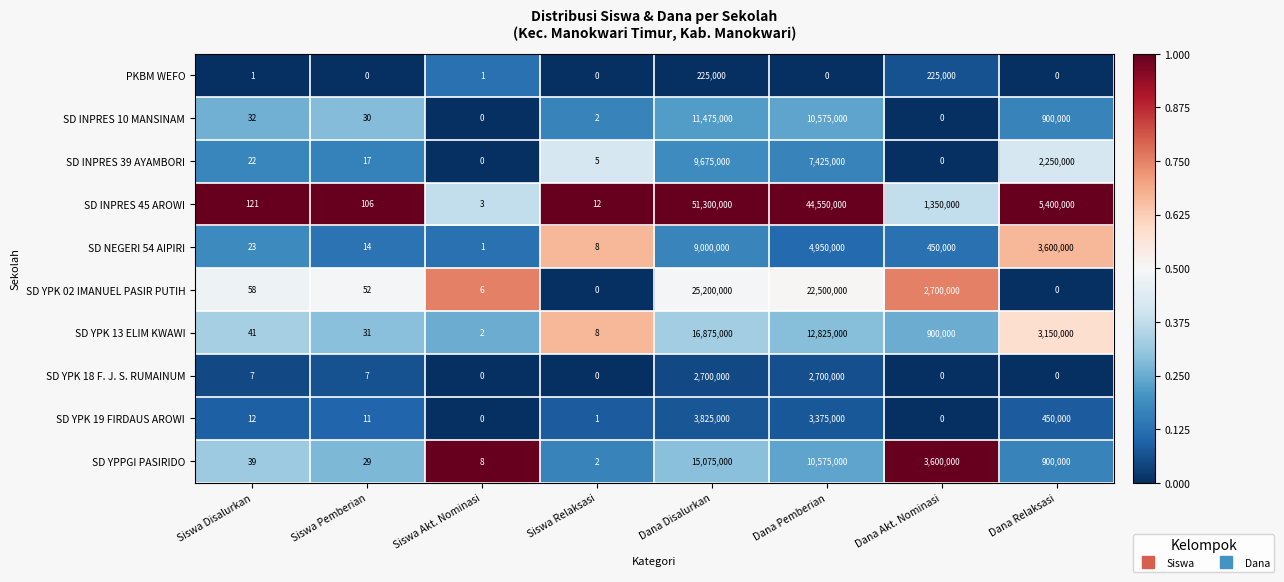

What is the spread (max minus min) of values at Siswa Pemberian?

106